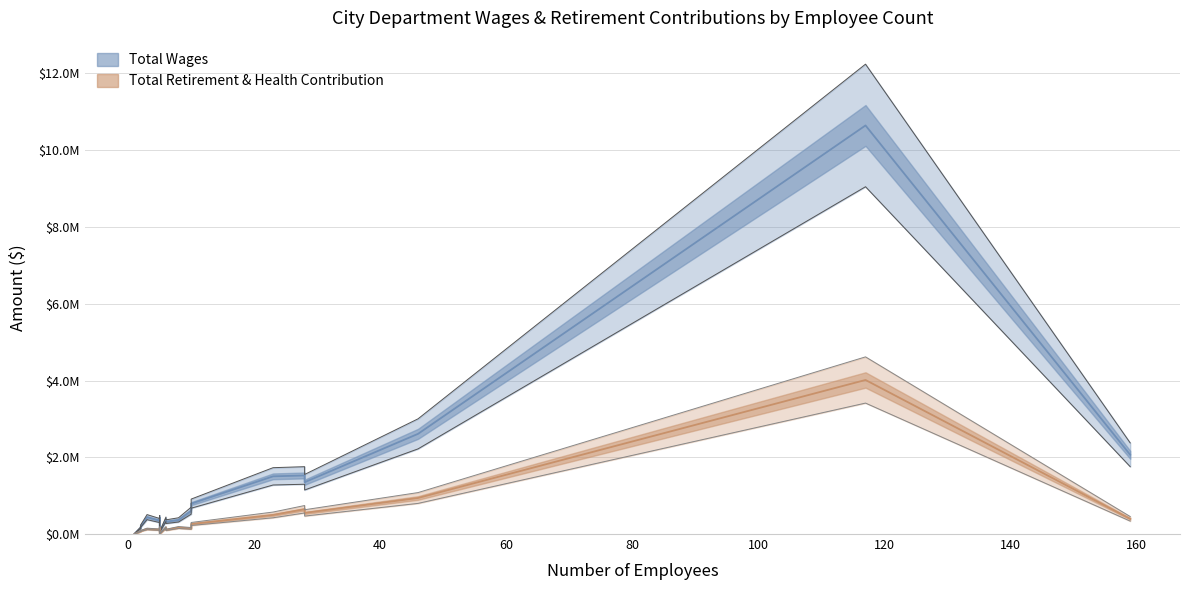

In Total Retirement & Health Contribution, how many points are lower than both neighbors (excluding endpoints)?

5